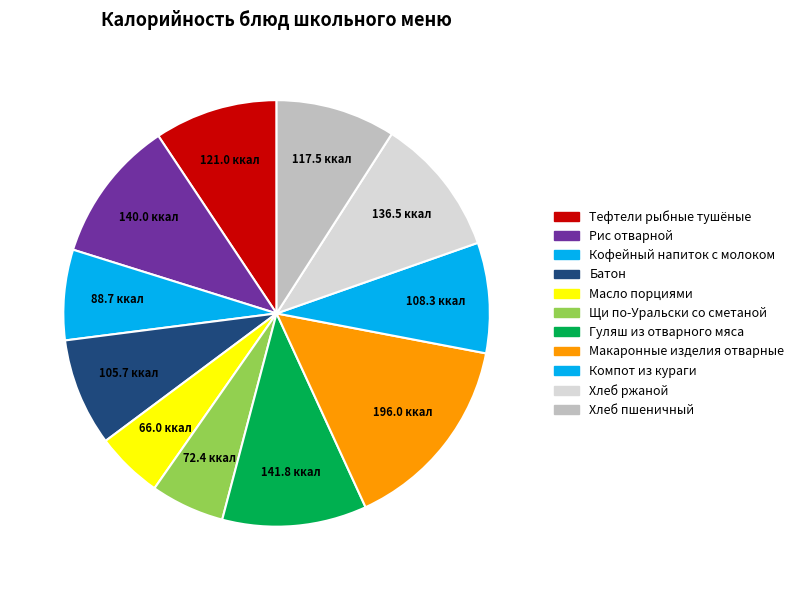

Rank the categories by value from highest to lowest.

Макаронные изделия отварные, Гуляш из отварного мяса, Рис отварной, Хлеб ржаной, Тефтели рыбные тушёные, Хлеб пшеничный, Компот из кураги, Батон, Кофейный напиток с молоком, Щи по-Уральски со сметаной, Масло порциями